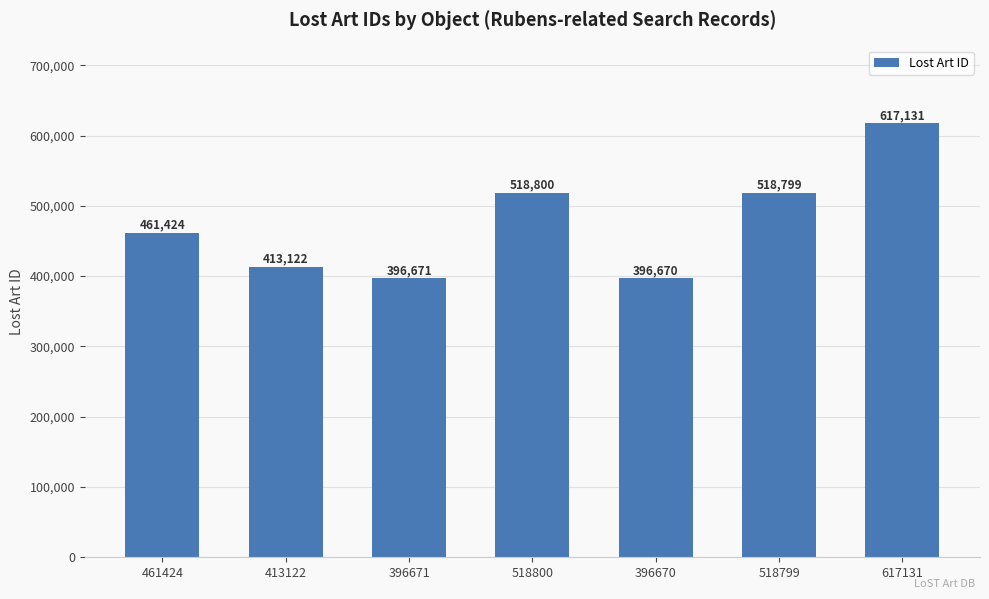

How many distinct data groups are displayed?

1